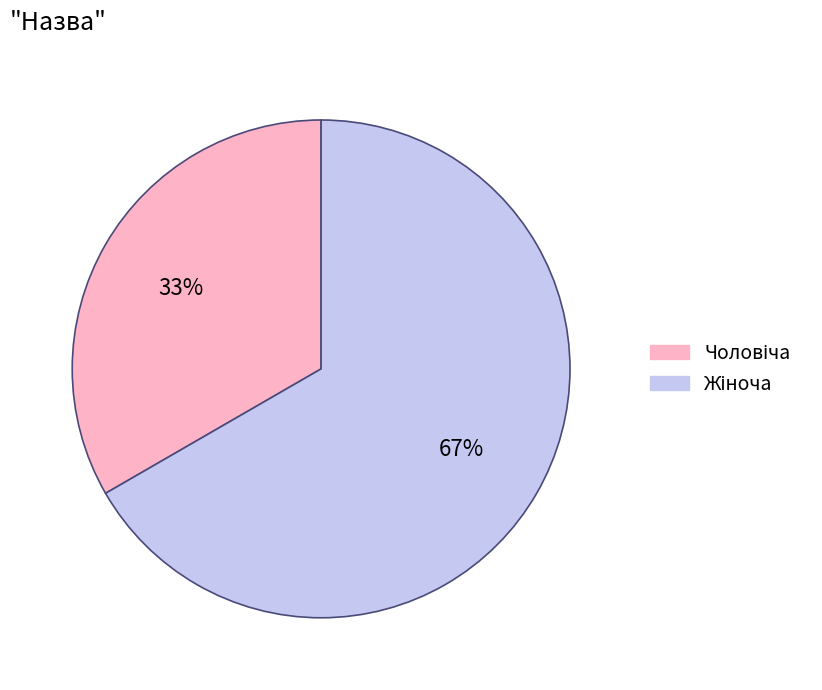

To the nearest percent, what is the average slice percentage?

50%